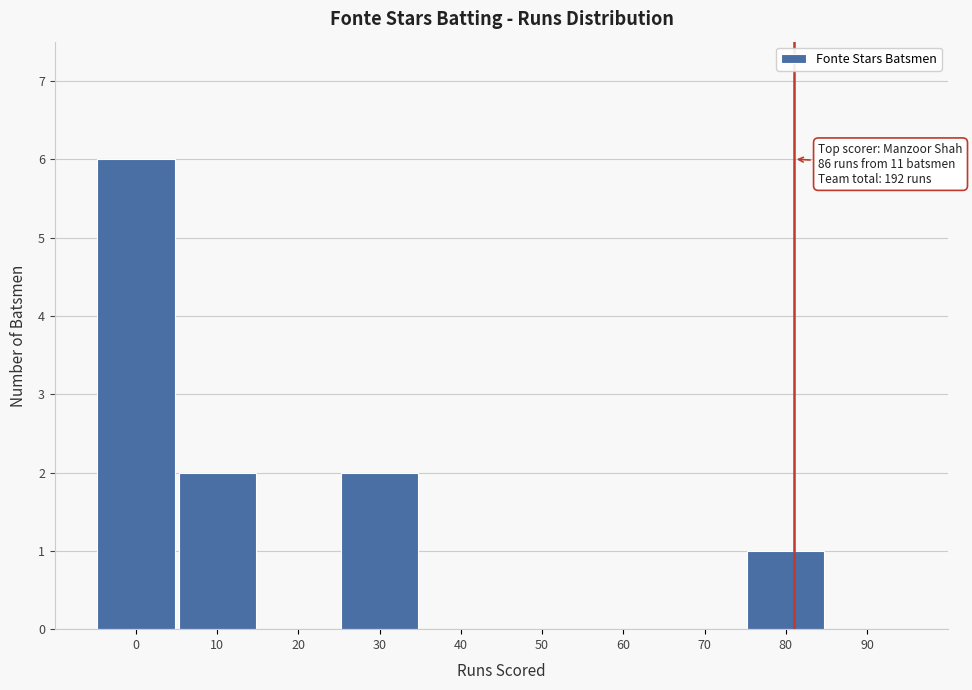

Reading left to right, list all the values displayed in this chart.

0=6	10=2	20=0	30=2	40=0	50=0	60=0	70=0	80=1	90=0